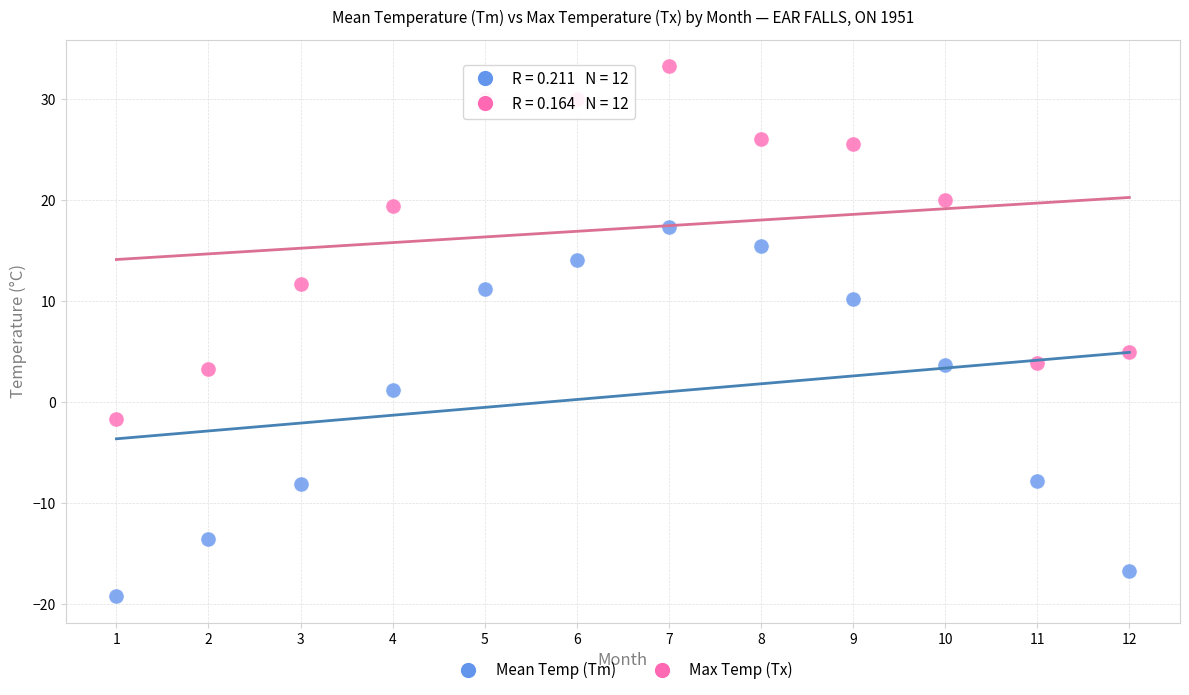

Which series reaches the minimum Y coordinate?

Mean Temp (Tm)